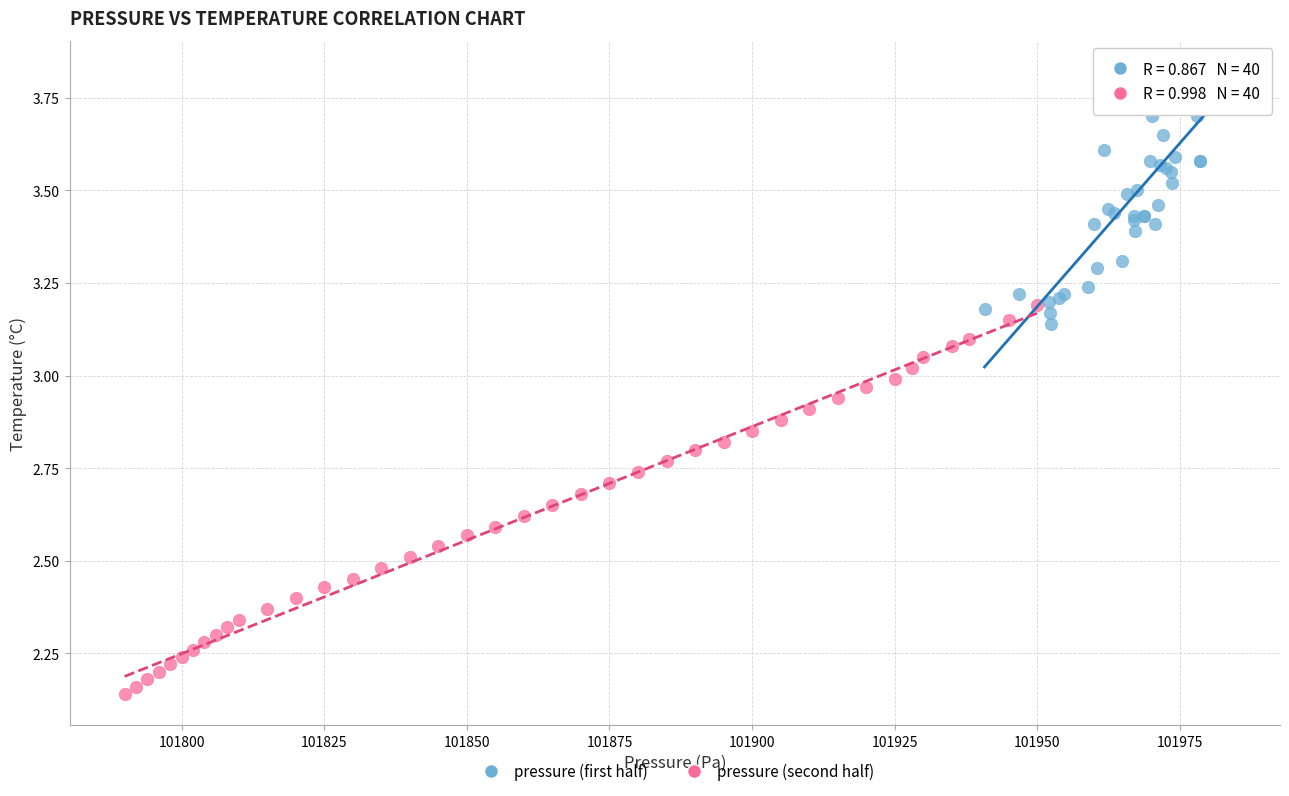

Which series reaches the minimum Y coordinate?

pressure (second half)